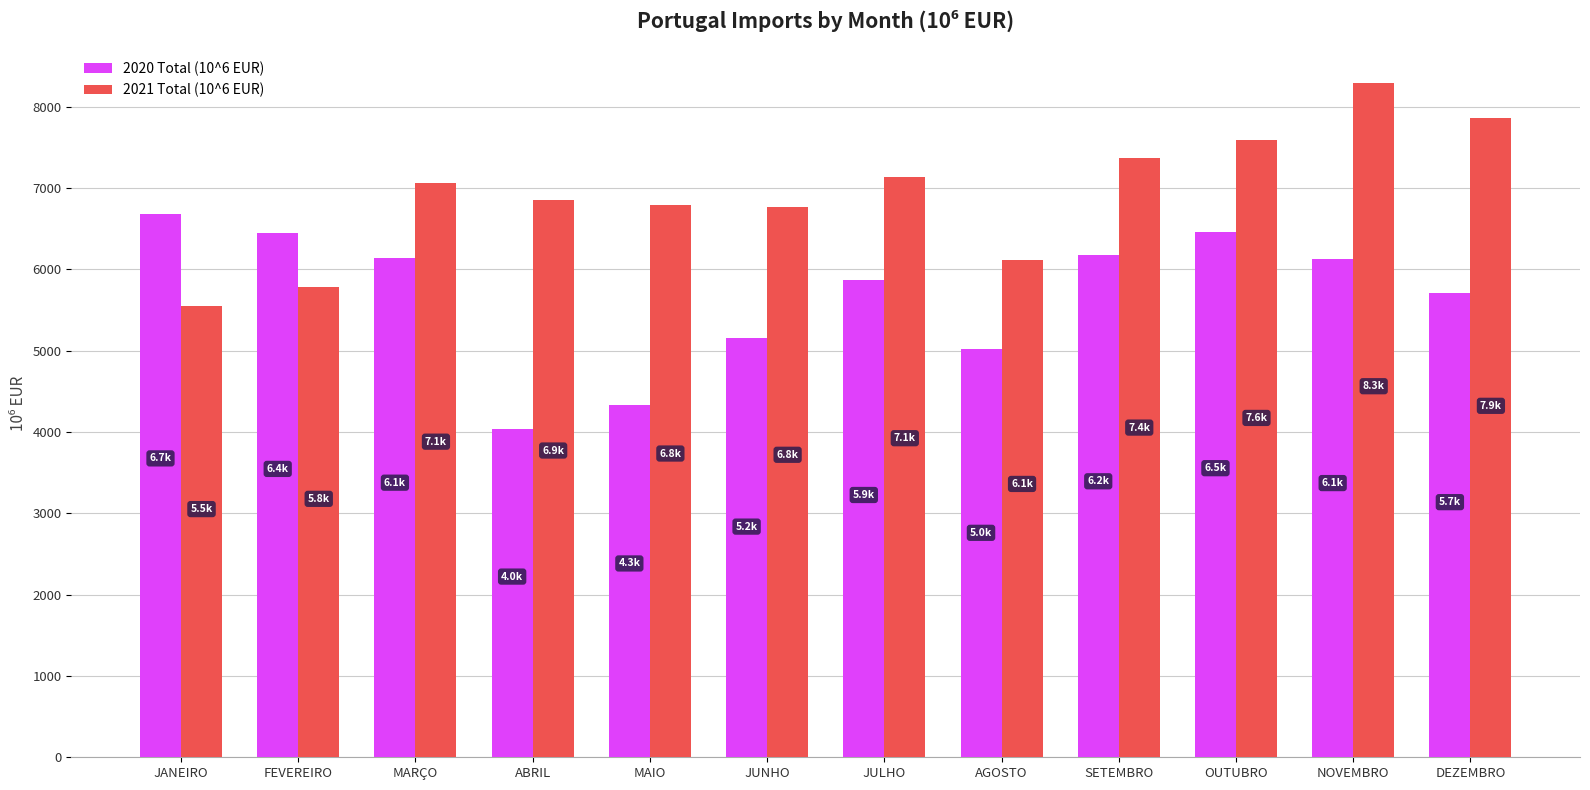

True or false: 2021 Total (10^6 EUR) has a value of 6790.6 at MAIO.

True